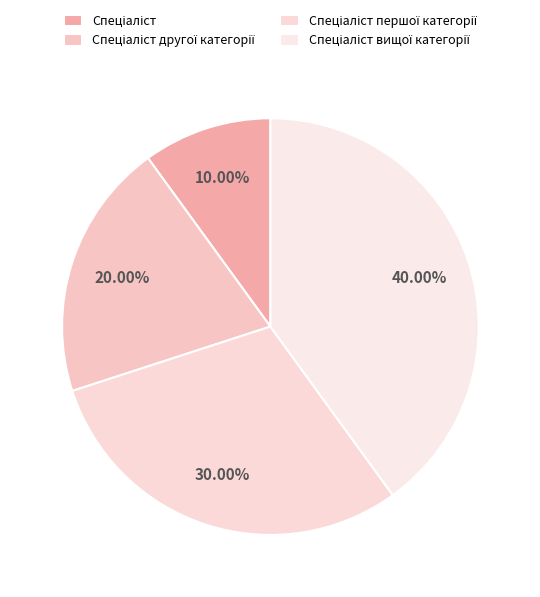

How many slices are in this pie chart?

4